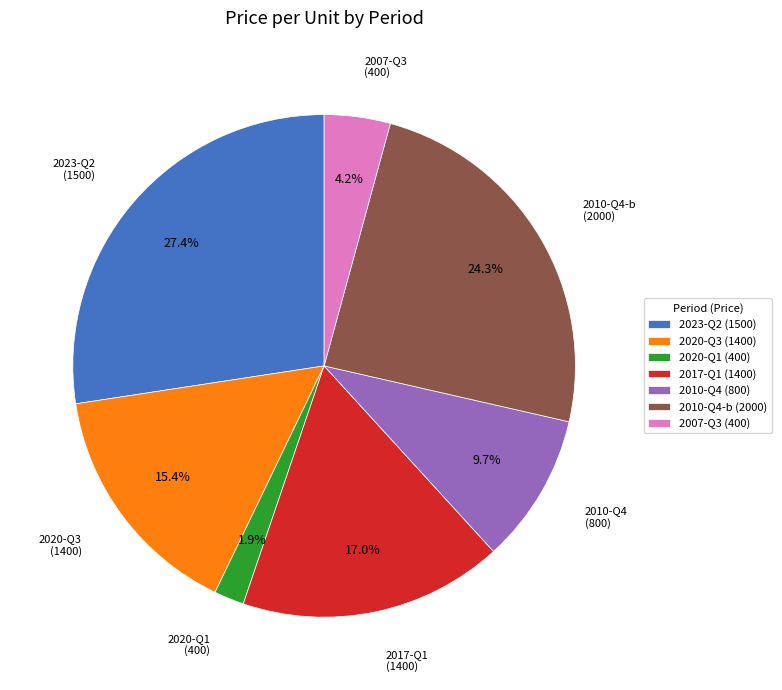

How many slices are in this pie chart?

7